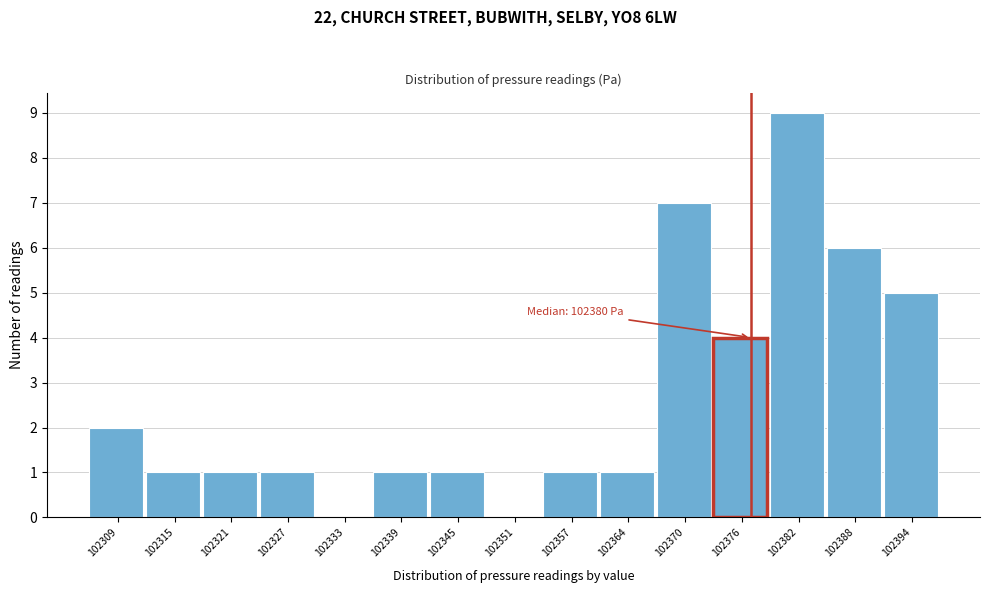

Reading left to right, list all the values displayed in this chart.

102309=2	102315=1	102321=1	102327=1	102333=0	102339=1	102345=1	102351=0	102357=1	102364=1	102370=7	102376=4	102382=9	102388=6	102394=5